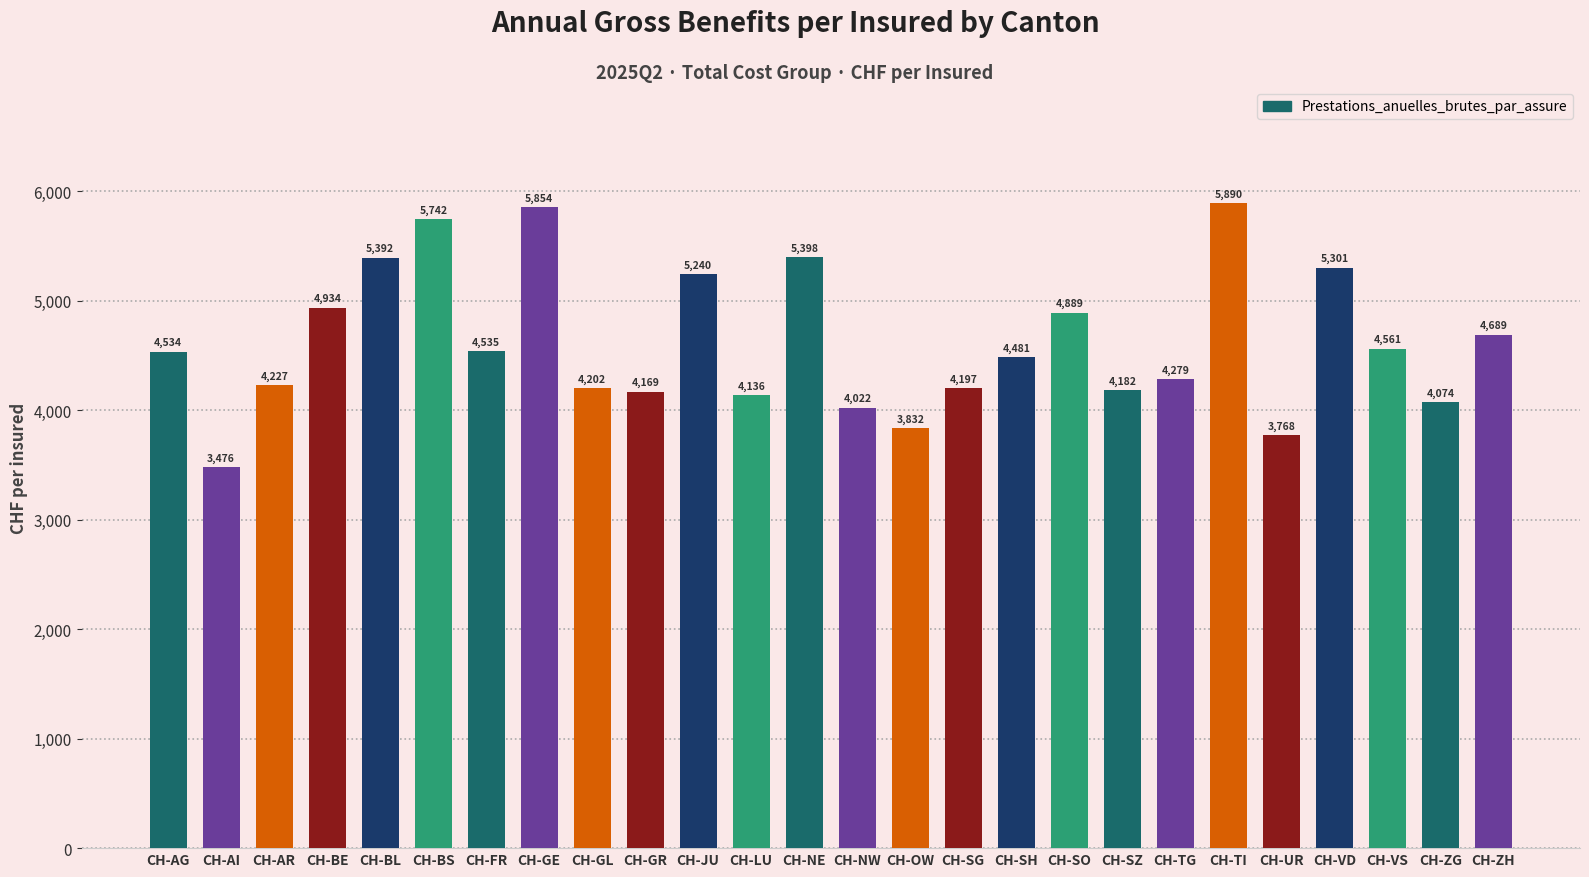

Read the value at CH-TG.

4279.3